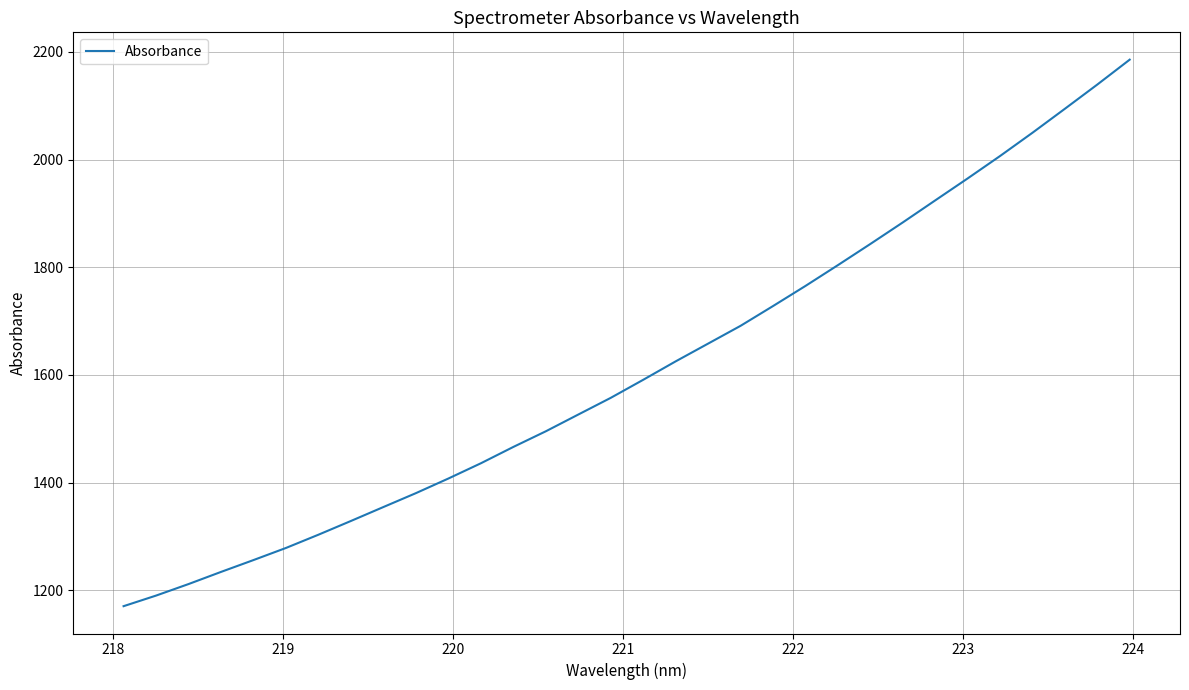

What is the greatest value displayed?

2185.5